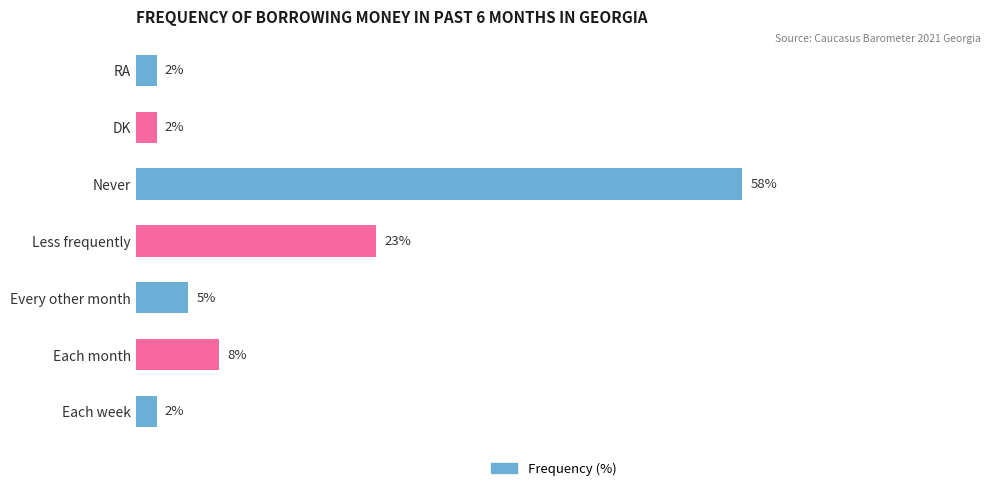

Which label corresponds to the largest value in the chart?

Never